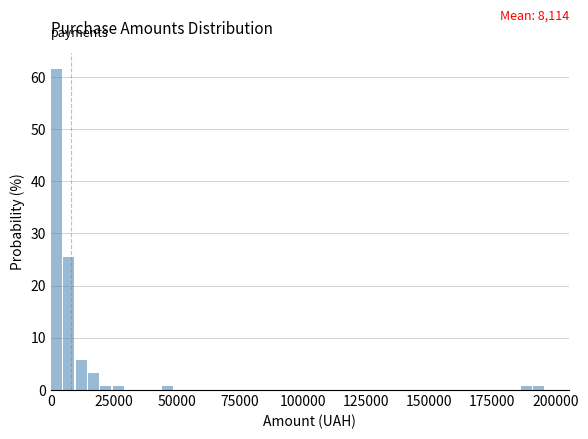

Read against the x-axis, roughly where is the centre of the tallest bar?

0